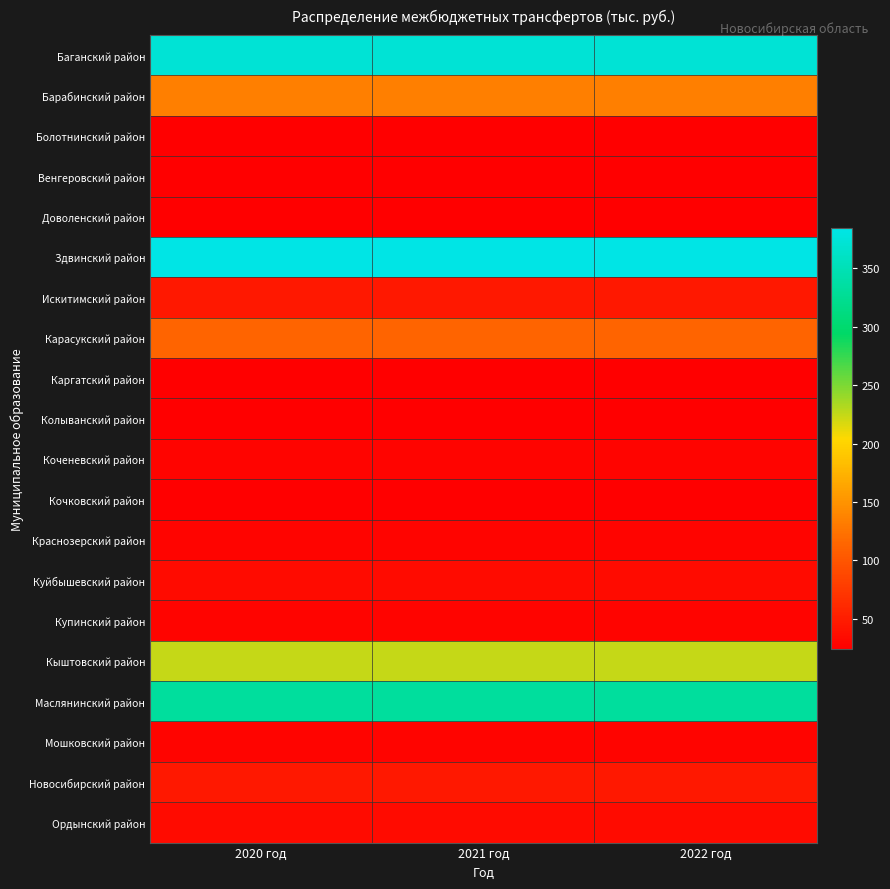

What is the minimum value shown in the chart?

24